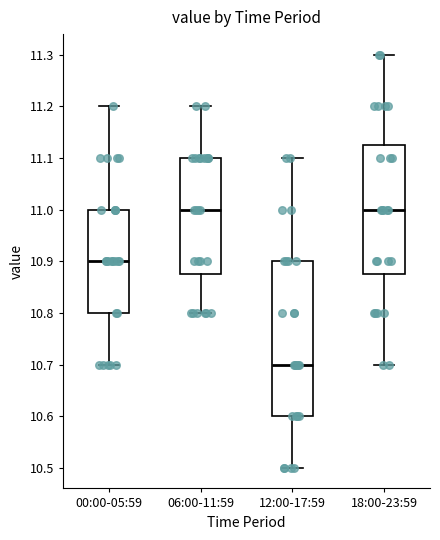

Reading left to right, transcribe this box plot: for each box, give where its median line is, the range the box spans, and where its two whiskers end, as read against the y-axis. The values are not printed on the chart, so give them approximately, as read against the axis.

00:00-05:59: median 10.90, box 10.80 to 11.00, whiskers 10.70 to 11.20
06:00-11:59: median 11.00, box 10.88 to 11.10, whiskers 10.80 to 11.20
12:00-17:59: median 10.70, box 10.60 to 10.90, whiskers 10.50 to 11.10
18:00-23:59: median 11.00, box 10.88 to 11.13, whiskers 10.70 to 11.30